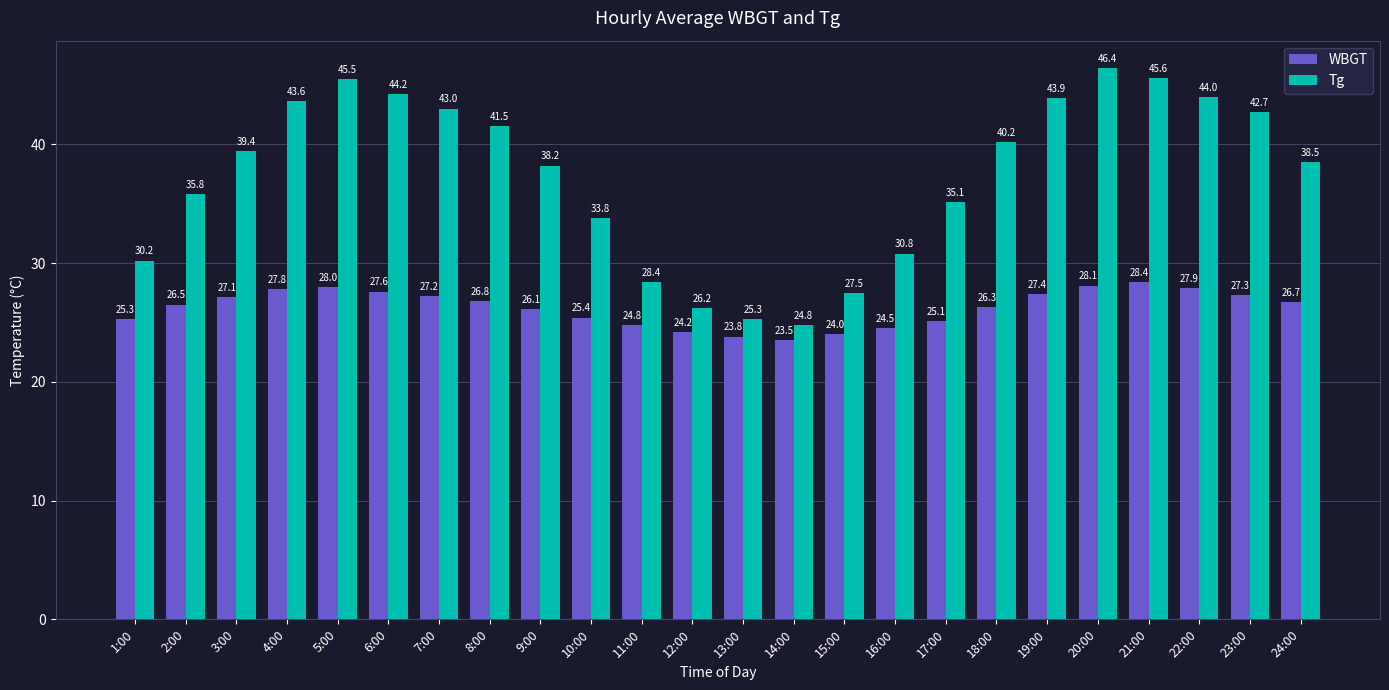

What is the difference between the Tg values at 13:00 and 6:00?

18.9